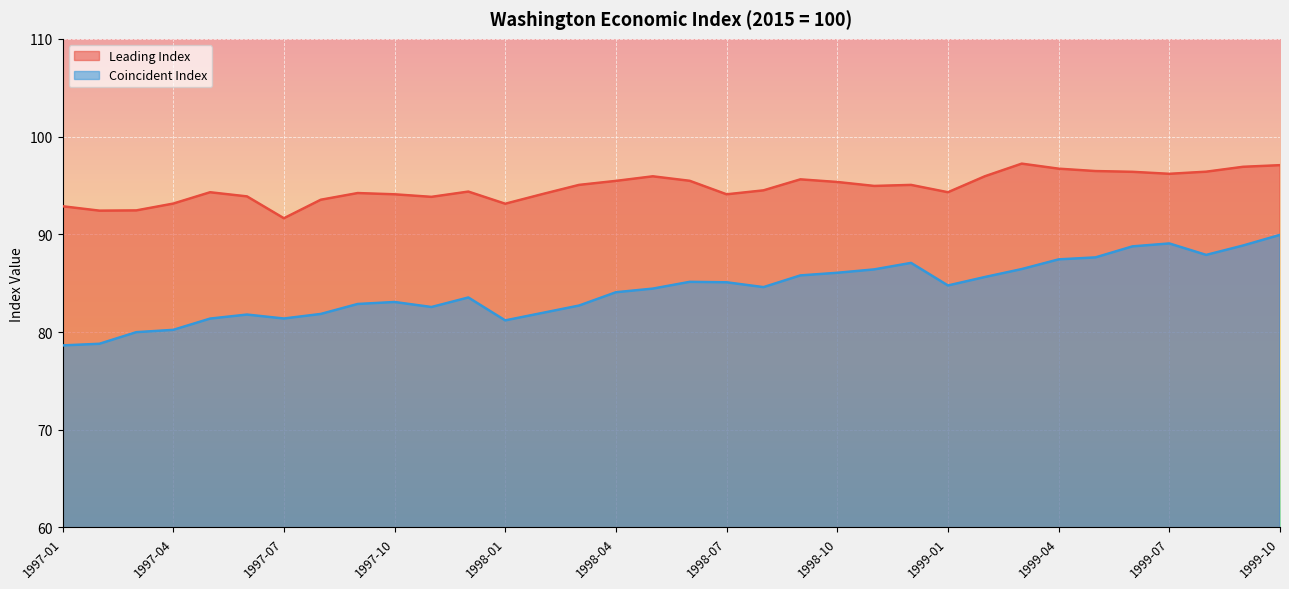

At which category does Coincident Index reach its first local peak?

1997-06